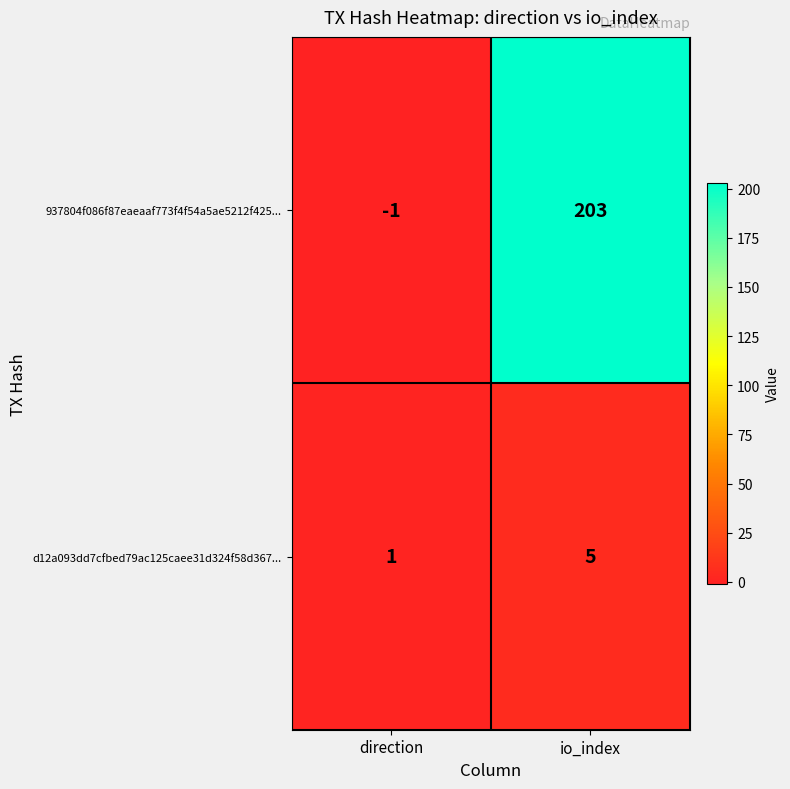

How many data points in d12a093dd7cfbed79ac125caee31d324f58d367... are less than 5?

1